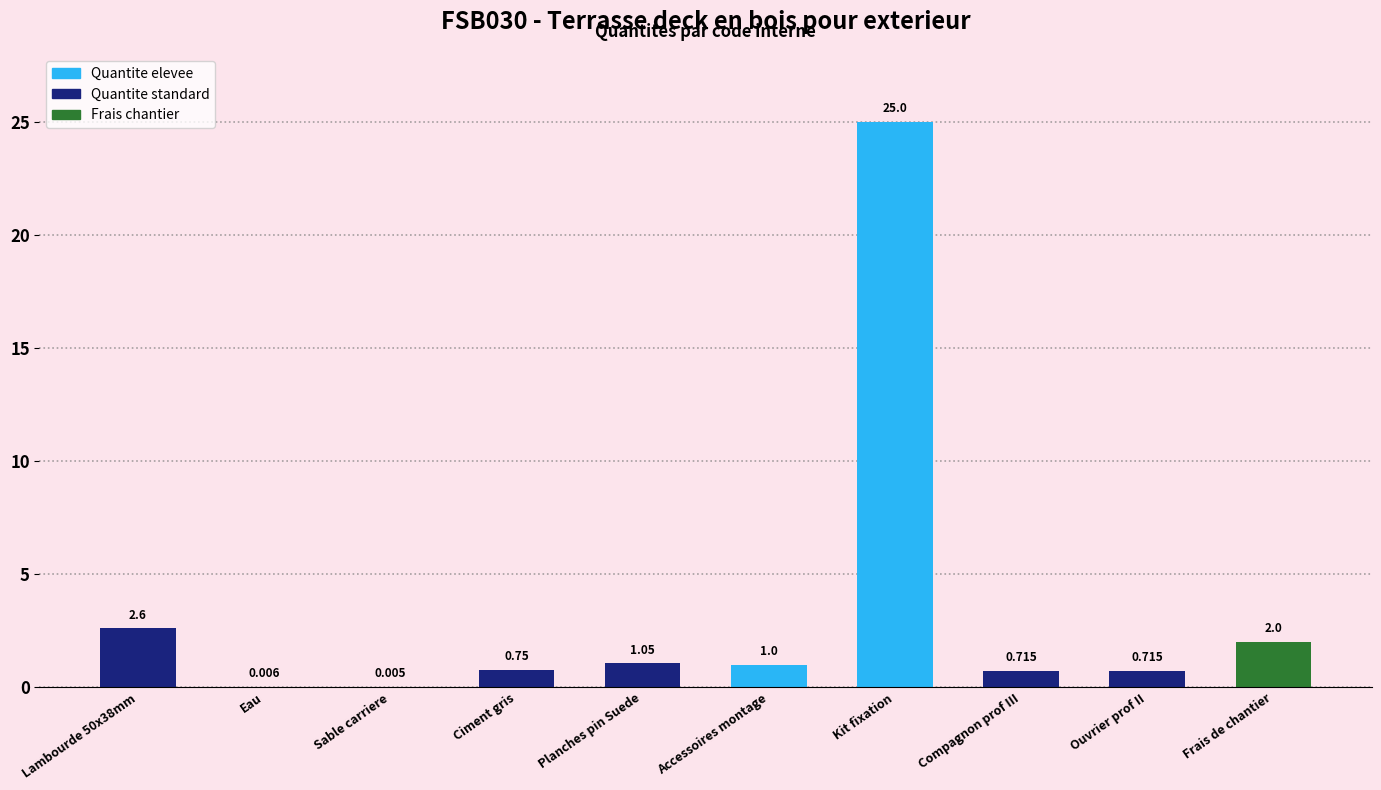

Approximately how many times larger is the value at Frais de chantier compared to Accessoires montage?

2.0